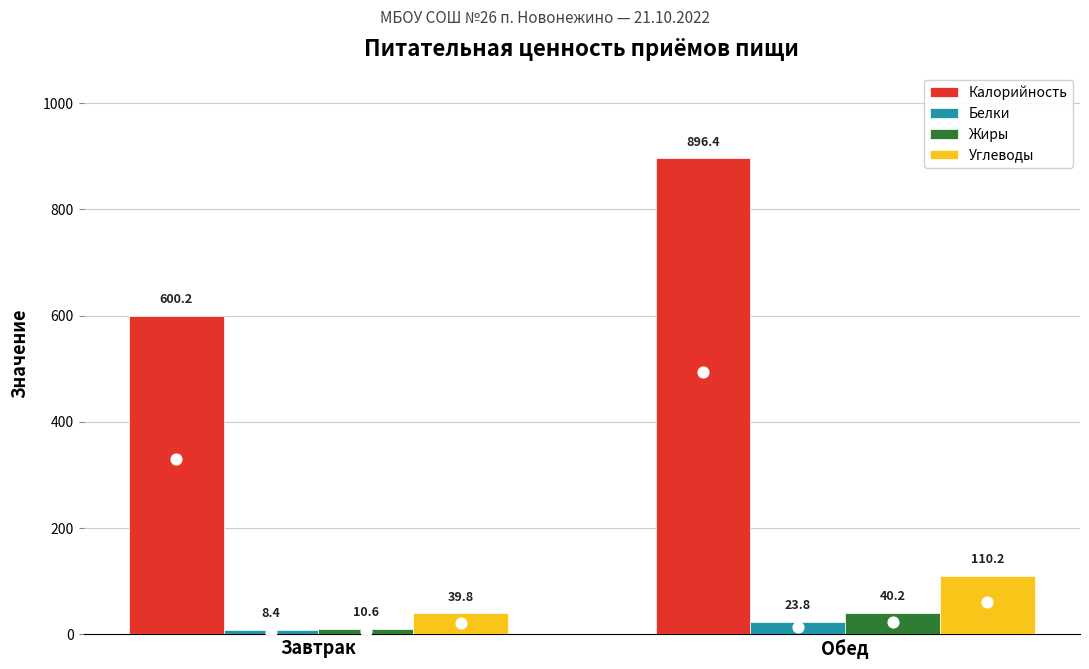

Is the value of Углеводы at Завтрак greater than the value of Белки at Обед?

Yes